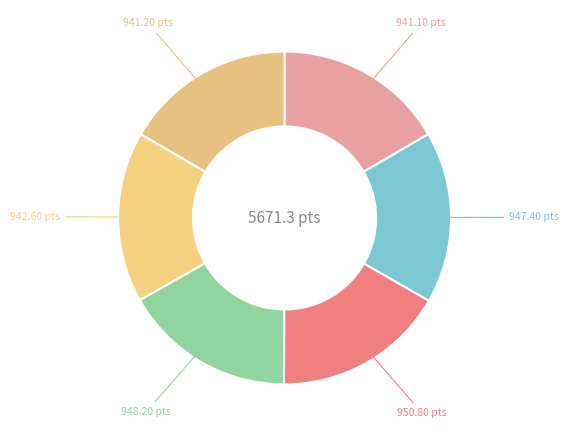

Count the number of slices in the pie.

6